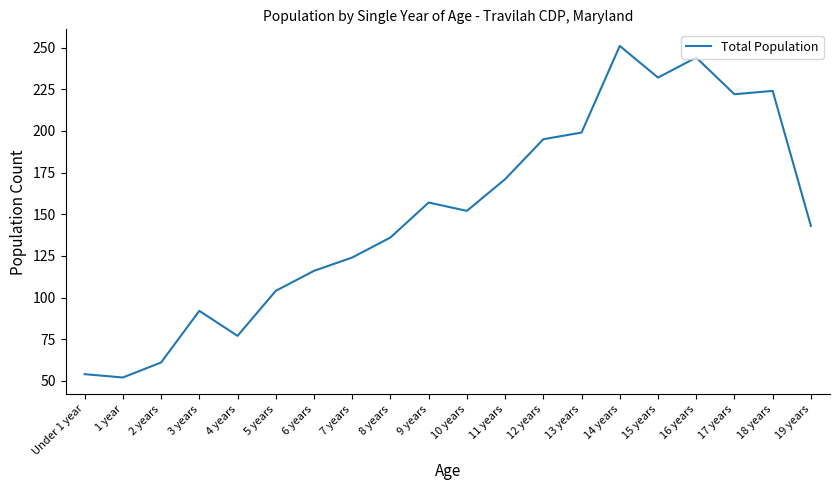

List the labels in order of value, smallest first.

1 year, Under 1 year, 2 years, 4 years, 3 years, 5 years, 6 years, 7 years, 8 years, 19 years, 10 years, 9 years, 11 years, 12 years, 13 years, 17 years, 18 years, 15 years, 16 years, 14 years